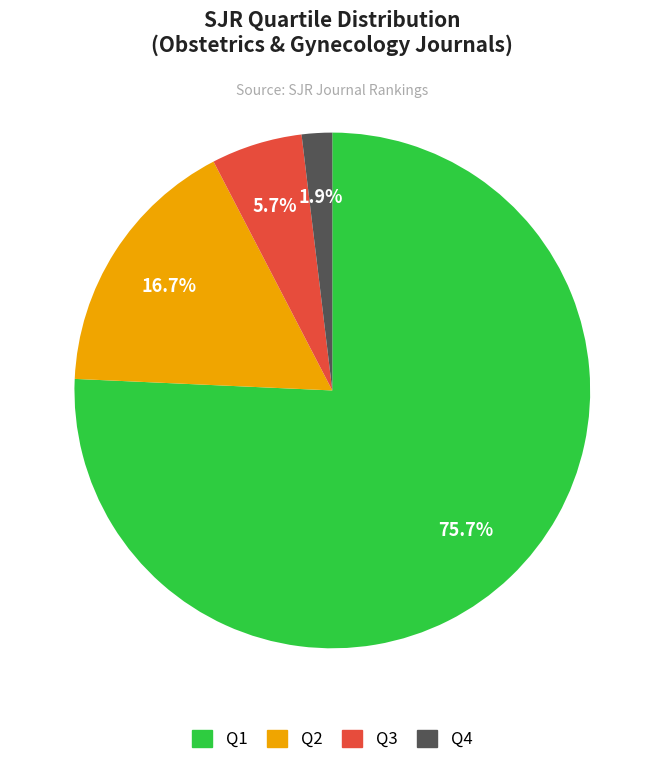

Which category accounts for the majority?

Q1